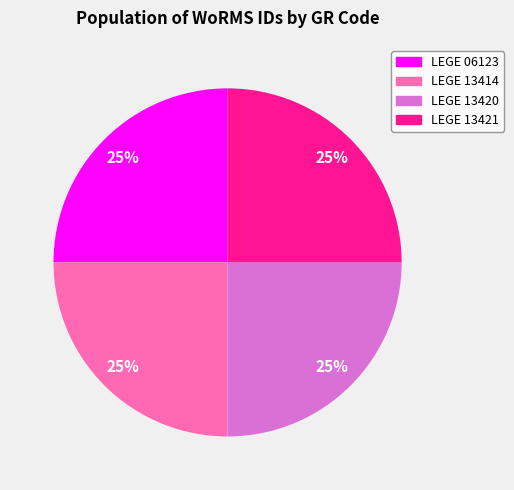

True or false: LEGE 13414 accounts for 25% of the total.

True